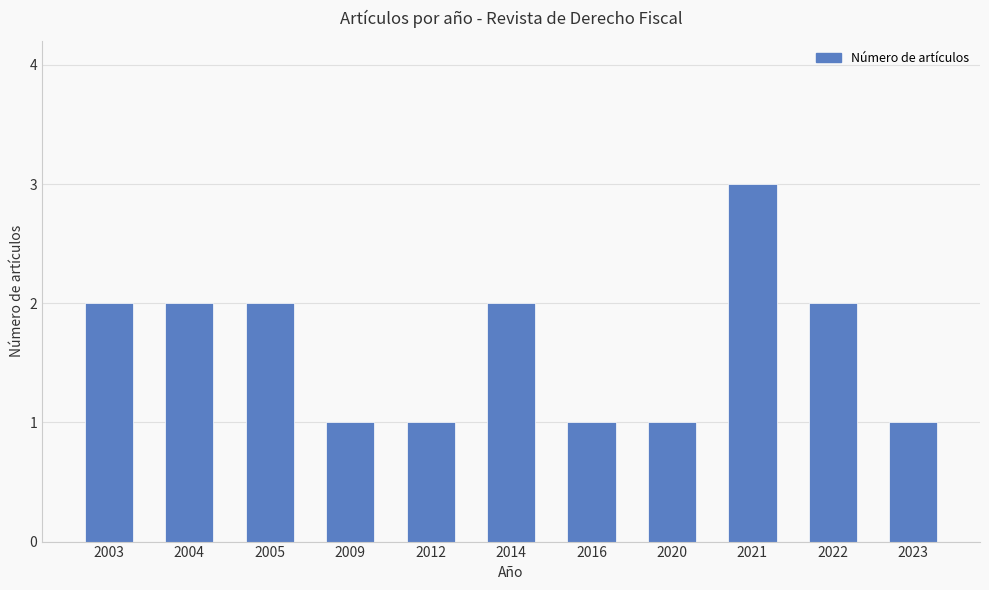

How many bars are there in total?

11